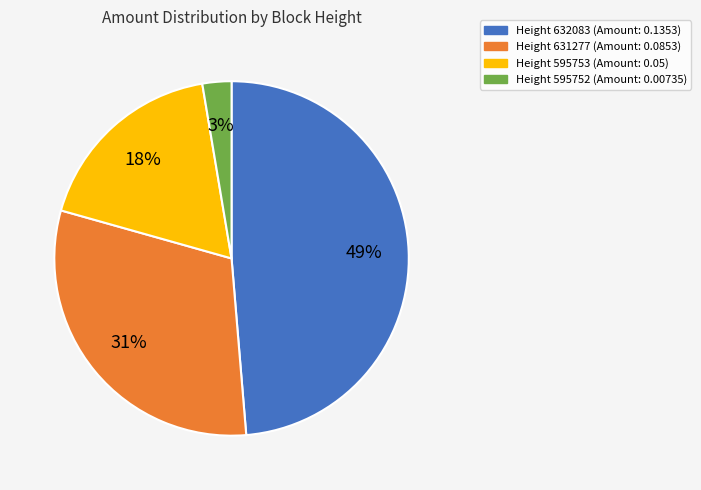

To the nearest percent, what is the average slice percentage?

25%